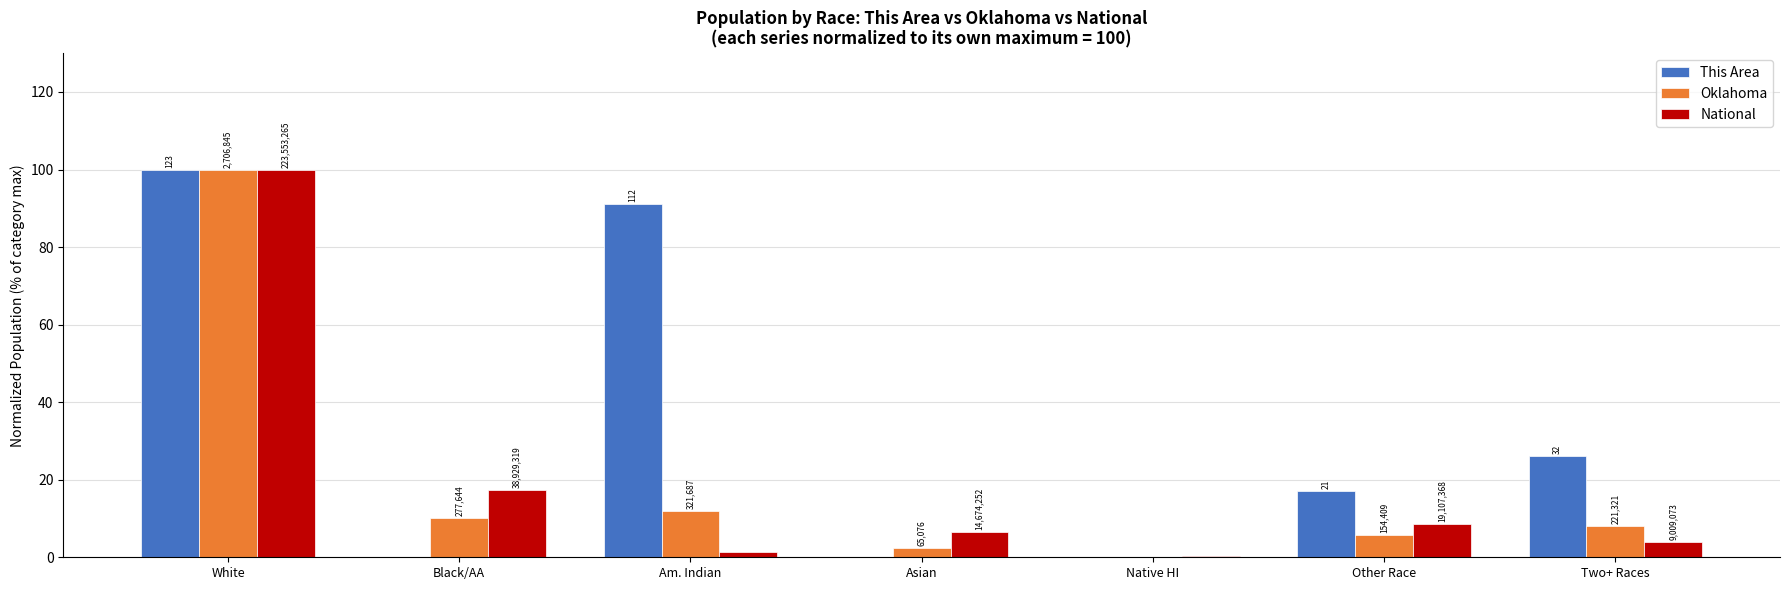

How many groups of bars are there?

7